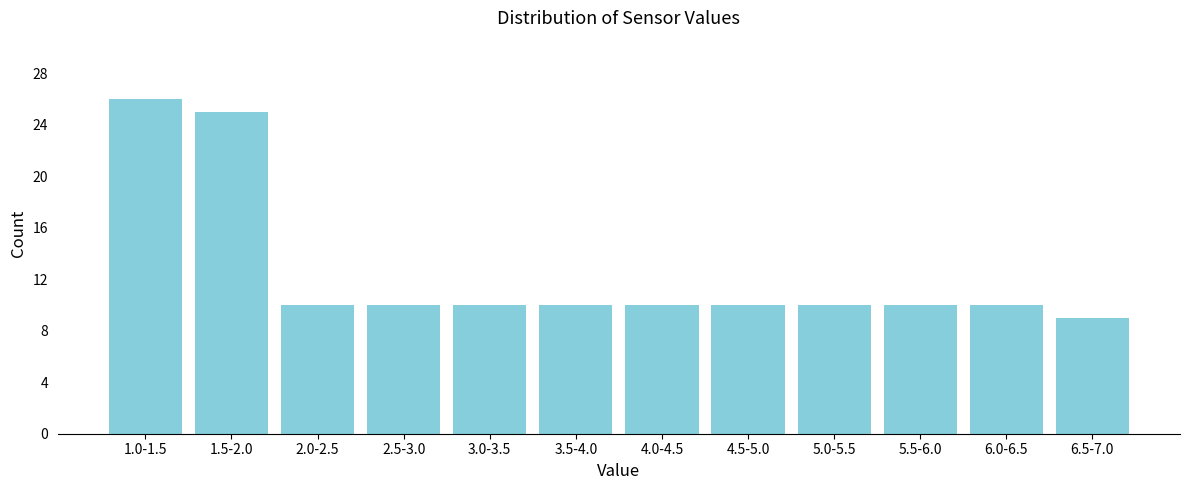

Reading left to right, list all the values displayed in this chart.

1.0-1.5=26	1.5-2.0=25	2.0-2.5=10	2.5-3.0=10	3.0-3.5=10	3.5-4.0=10	4.0-4.5=10	4.5-5.0=10	5.0-5.5=10	5.5-6.0=10	6.0-6.5=10	6.5-7.0=9